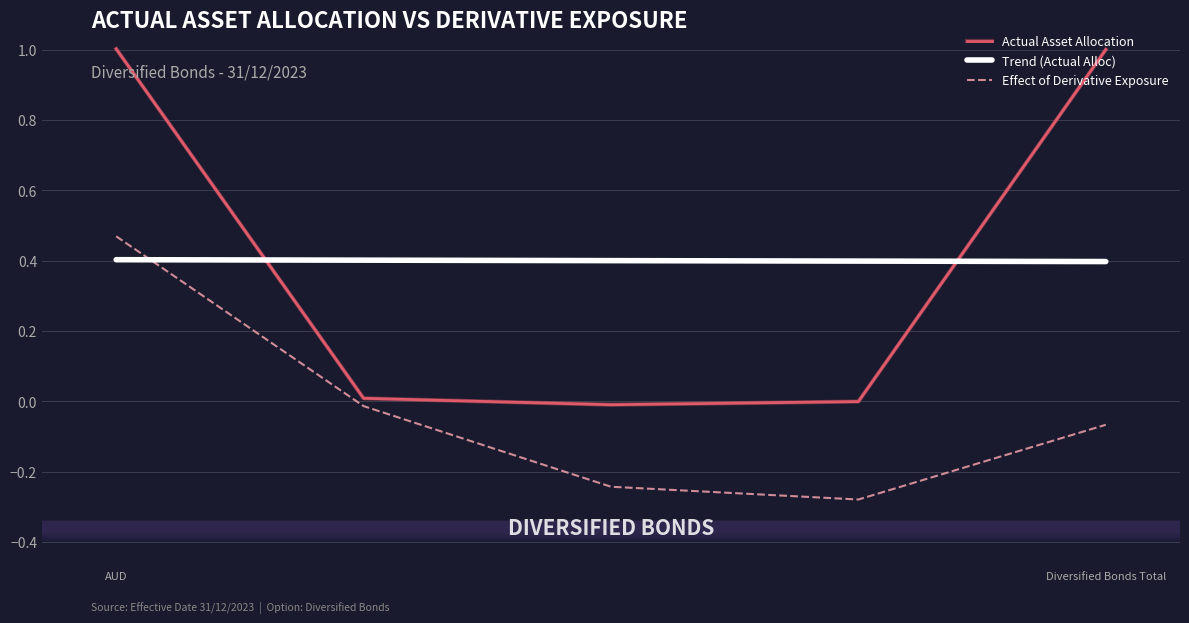

What is the label of the 5th point from the right?

AUD